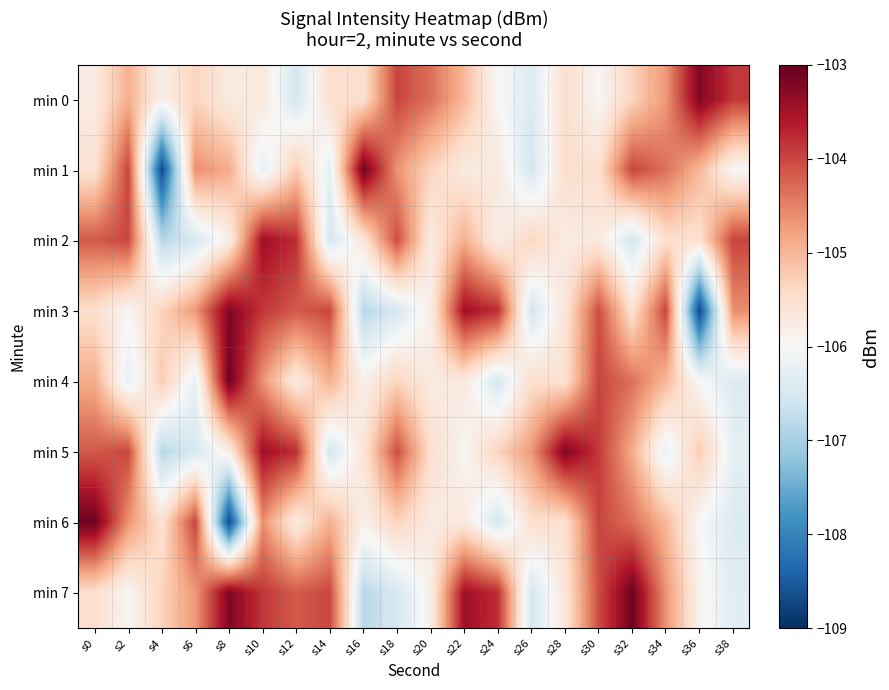

How many distinct data groups are displayed?

8